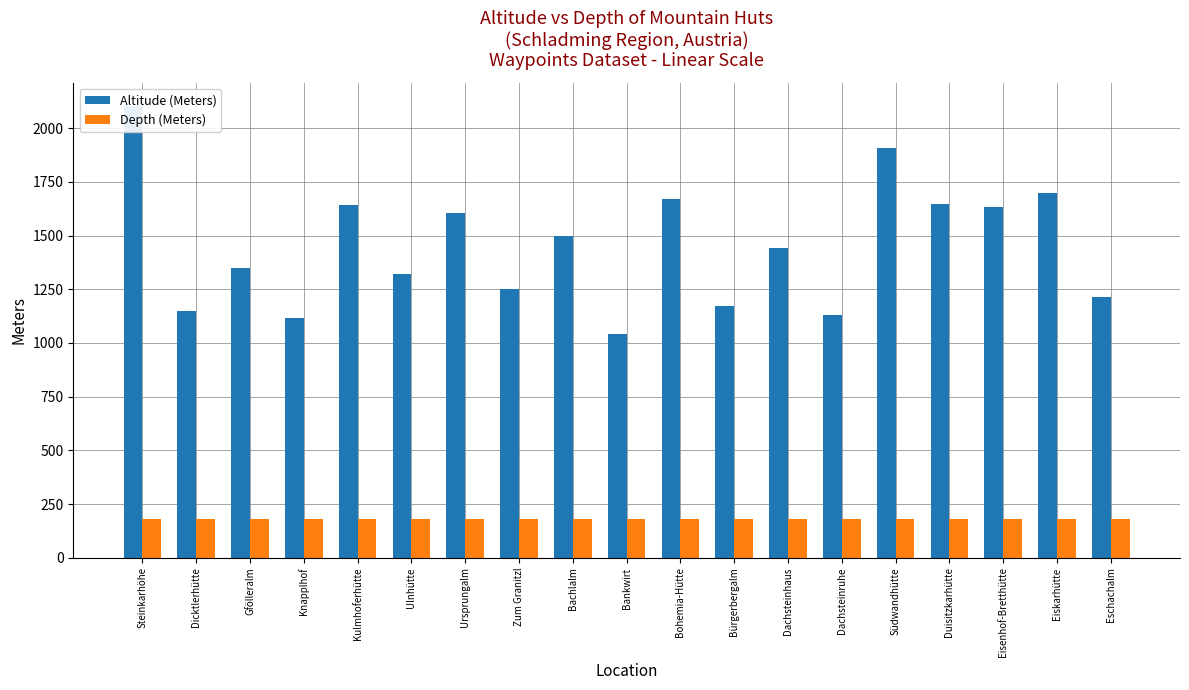

What is the average value of the Altitude (Meters) series?

1452